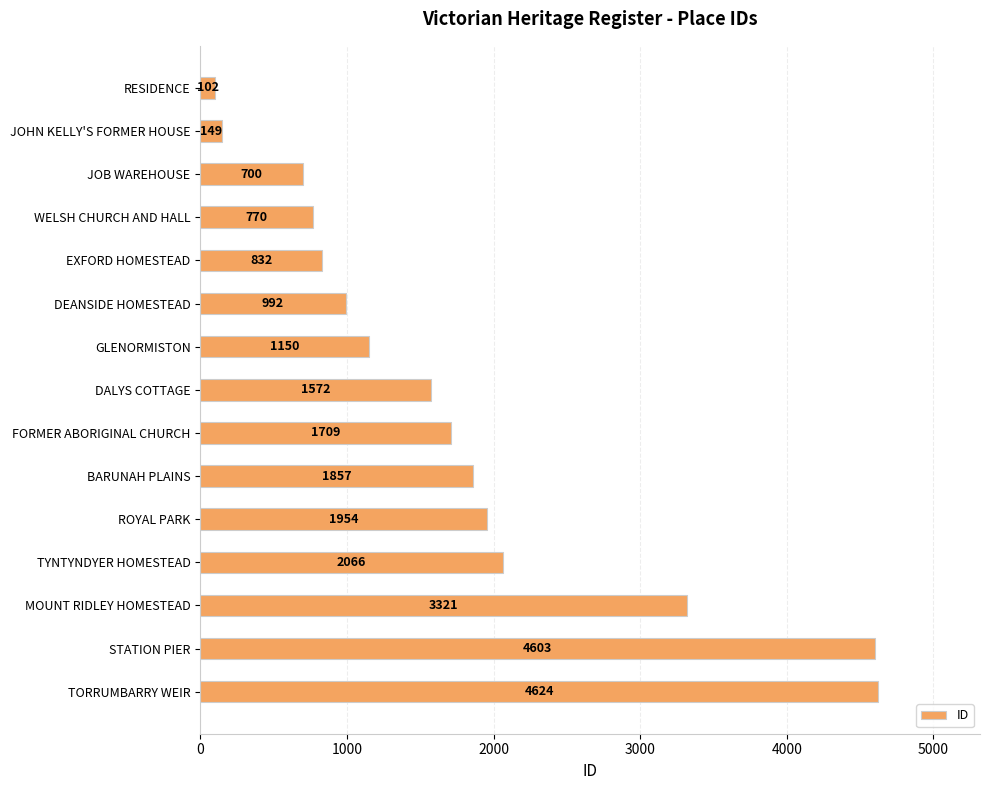

Rank the categories by value from highest to lowest.

TORRUMBARRY WEIR, STATION PIER, MOUNT RIDLEY HOMESTEAD, TYNTYNDYER HOMESTEAD, ROYAL PARK, BARUNAH PLAINS, FORMER ABORIGINAL CHURCH, DALYS COTTAGE, GLENORMISTON, DEANSIDE HOMESTEAD, EXFORD HOMESTEAD, WELSH CHURCH AND HALL, JOB WAREHOUSE, JOHN KELLY'S FORMER HOUSE, RESIDENCE